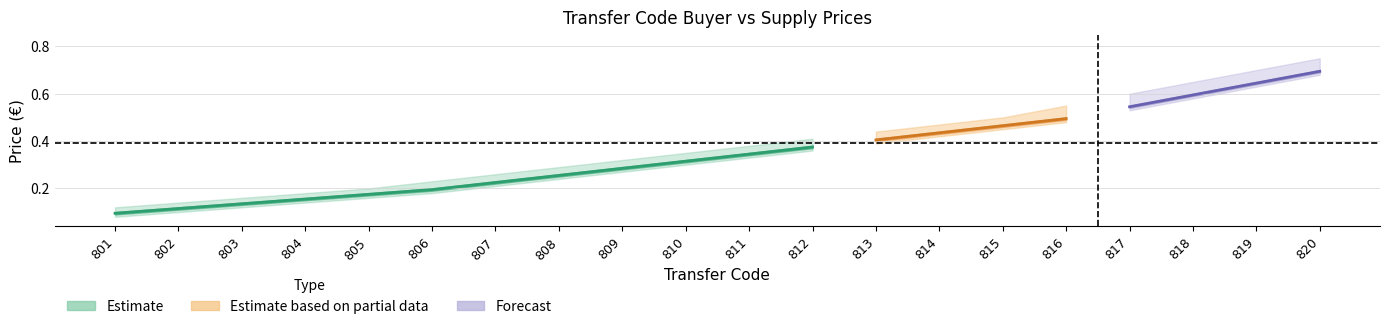

Is the value of buyer_upper at 814 greater than the value of supply_price at 810?

Yes